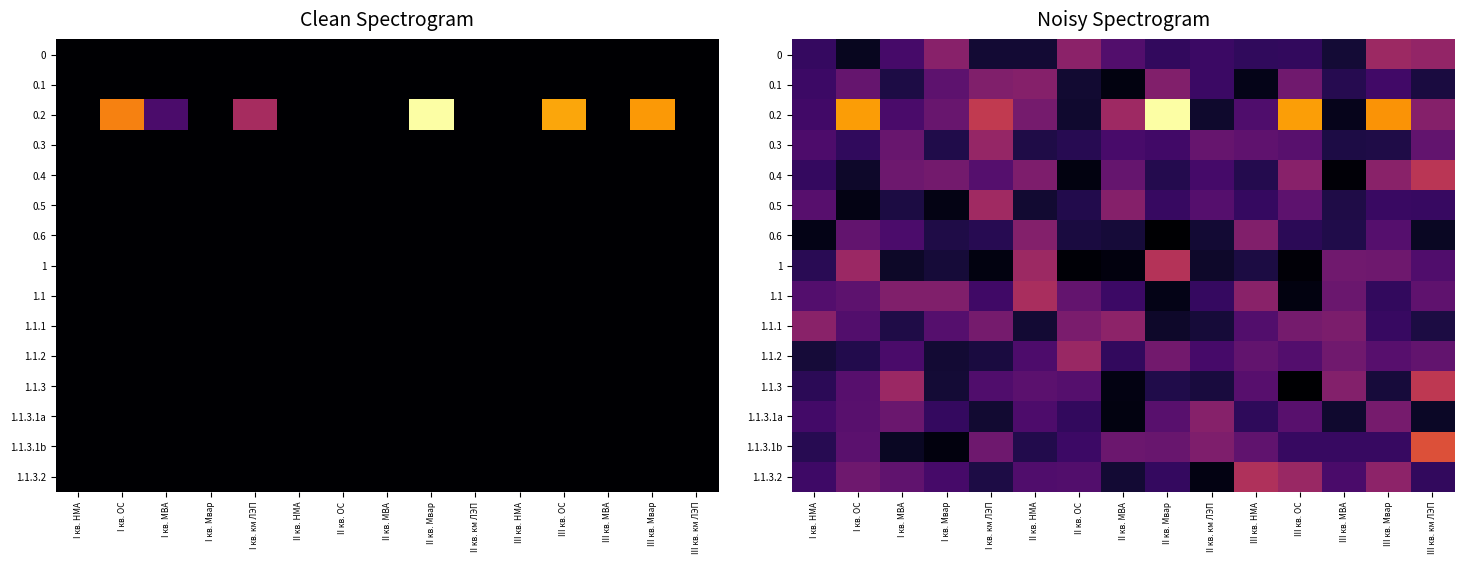

Which category has the highest value in the 0 series?

III кв. Мвар